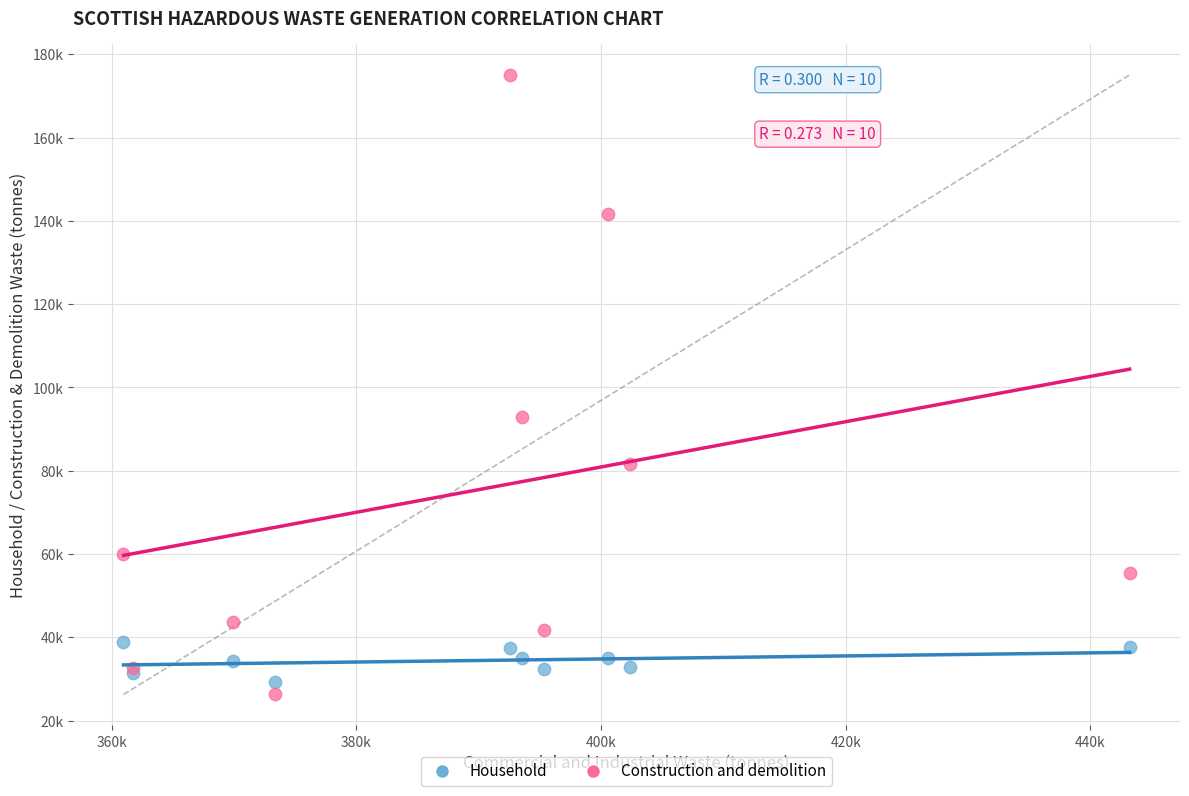

What are all the series names shown in the legend?

Household, Construction and demolition